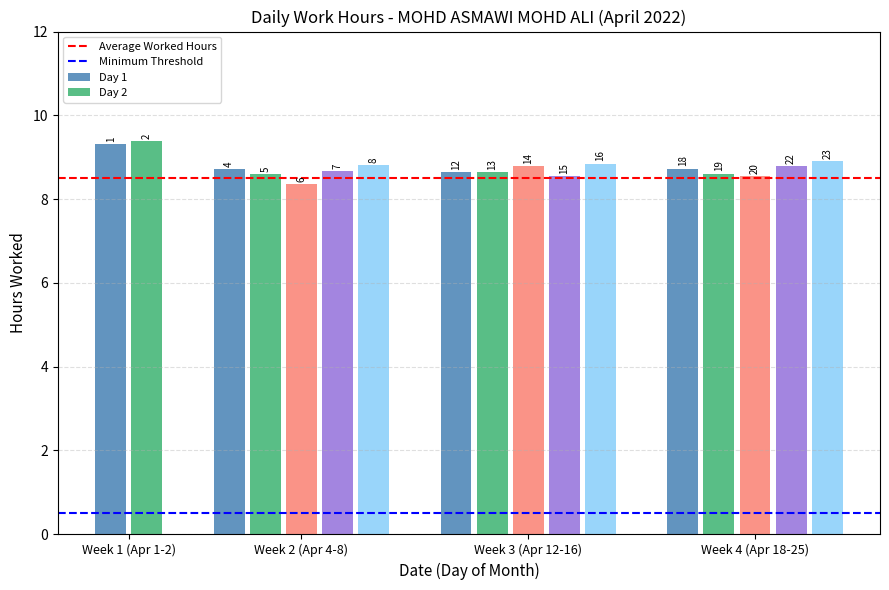

The Average Worked Hours series shows 8.5 at Week 2 (Apr 4-8). True or false?

True